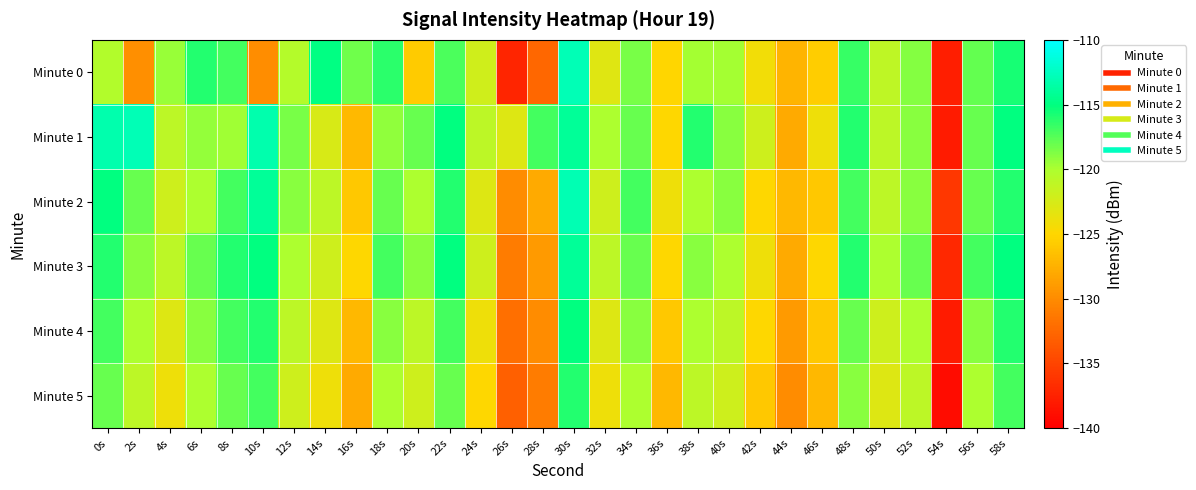

Reading right to left, what are all the values shown in this chart?

Minute 0: 58s=-115.7	56s=-118.0	54s=-137.7	52s=-118.8	50s=-121.1	48s=-116.6	46s=-125.6	44s=-127.2	42s=-124.2	40s=-119.8	38s=-119.8	36s=-125.1	34s=-118.5	32s=-123.0	30s=-112.9	28s=-132.6	26s=-137.2	24s=-122.1	22s=-117.2	20s=-125.7	18s=-116.3	16s=-118.3	14s=-114.8	12s=-120.5	10s=-129.8	8s=-117.0	6s=-116.0	4s=-119.4	2s=-129.8	0s=-120.3
Minute 1: 58s=-115.0	56s=-118.0	54s=-138.0	52s=-119.0	50s=-121.0	48s=-116.0	46s=-124.0	44s=-128.0	42s=-122.0	40s=-119.0	38s=-116.0	36s=-125.0	34s=-118.0	32s=-120.0	30s=-114.0	28s=-117.0	26s=-123.0	24s=-121.0	22s=-115.0	20s=-118.0	18s=-119.3	16s=-126.9	14s=-122.6	12s=-118.5	10s=-113.3	8s=-119.7	6s=-119.3	4s=-120.9	2s=-112.8	0s=-113.3
Minute 2: 58s=-116.0	56s=-118.0	54s=-136.0	52s=-119.0	50s=-121.0	48s=-117.0	46s=-126.0	44s=-127.0	42s=-125.0	40s=-119.0	38s=-120.0	36s=-124.0	34s=-117.0	32s=-122.0	30s=-113.0	28s=-128.0	26s=-130.0	24s=-123.0	22s=-116.0	20s=-120.0	18s=-118.0	16s=-126.0	14s=-121.0	12s=-119.0	10s=-114.0	8s=-117.0	6s=-120.0	4s=-122.0	2s=-118.0	0s=-115.0
Minute 3: 58s=-115.0	56s=-117.0	54s=-137.0	52s=-118.0	50s=-120.0	48s=-116.0	46s=-125.0	44s=-128.0	42s=-124.0	40s=-120.0	38s=-119.0	36s=-125.0	34s=-118.0	32s=-121.0	30s=-114.0	28s=-129.0	26s=-131.0	24s=-122.0	22s=-115.0	20s=-119.0	18s=-117.0	16s=-125.0	14s=-122.0	12s=-120.0	10s=-115.0	8s=-116.0	6s=-118.0	4s=-121.0	2s=-119.0	0s=-116.0
Minute 4: 58s=-116.0	56s=-119.0	54s=-138.0	52s=-120.0	50s=-122.0	48s=-118.0	46s=-126.0	44s=-129.0	42s=-125.0	40s=-121.0	38s=-120.0	36s=-126.0	34s=-119.0	32s=-123.0	30s=-115.0	28s=-130.0	26s=-132.0	24s=-124.0	22s=-117.0	20s=-121.0	18s=-119.0	16s=-127.0	14s=-123.0	12s=-121.0	10s=-116.0	8s=-117.0	6s=-119.0	4s=-123.0	2s=-120.0	0s=-117.0
Minute 5: 58s=-117.0	56s=-120.0	54s=-139.0	52s=-121.0	50s=-123.0	48s=-119.0	46s=-127.0	44s=-130.0	42s=-126.0	40s=-122.0	38s=-121.0	36s=-127.0	34s=-120.0	32s=-124.0	30s=-116.0	28s=-131.0	26s=-133.0	24s=-125.0	22s=-118.0	20s=-122.0	18s=-120.0	16s=-128.0	14s=-124.0	12s=-122.0	10s=-117.0	8s=-118.0	6s=-120.0	4s=-124.0	2s=-121.0	0s=-118.0